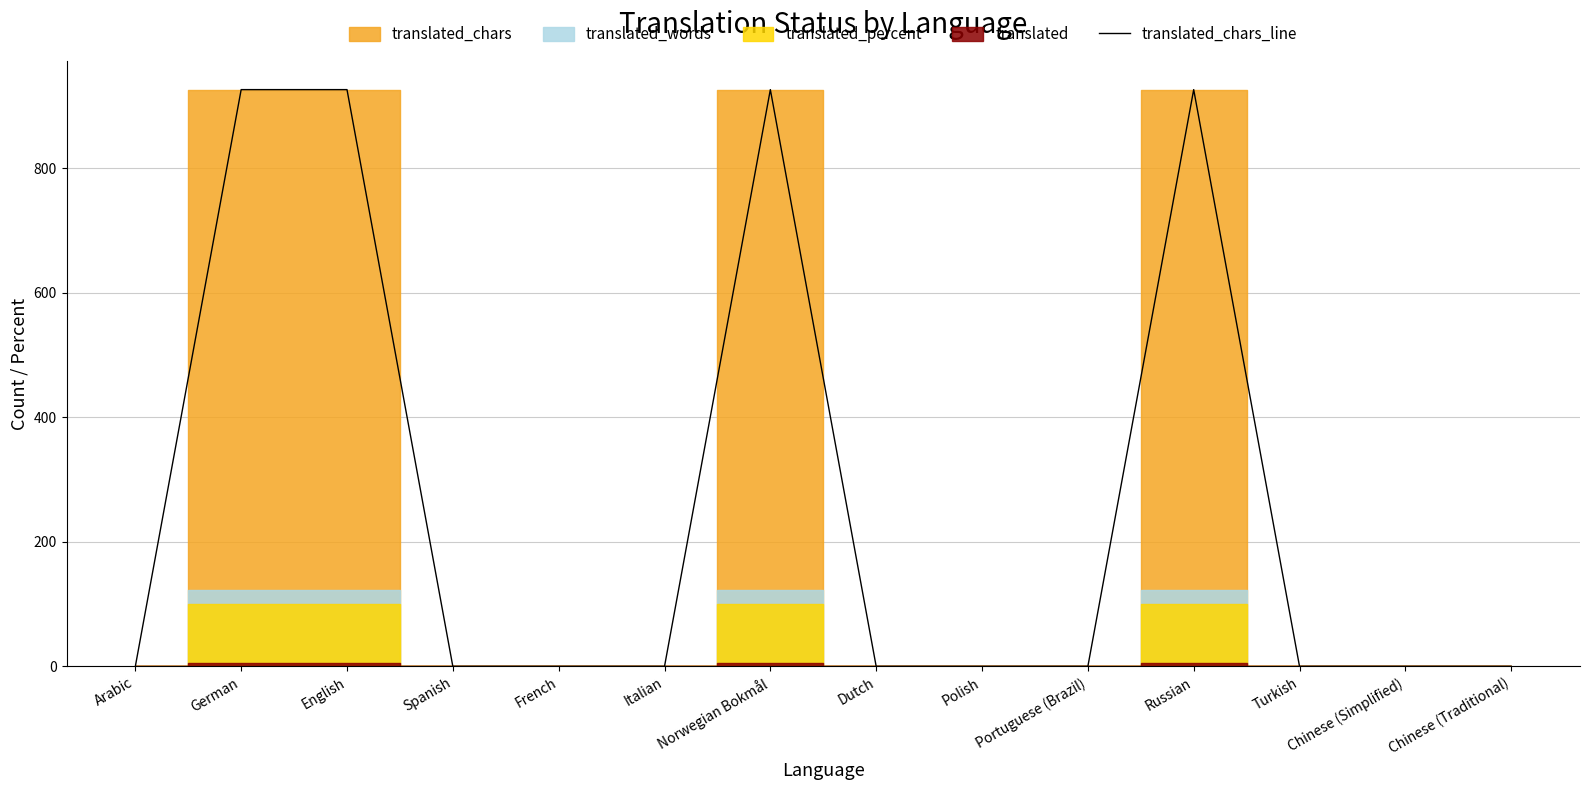

Rank the categories by value from lowest to highest.

Arabic, Spanish, French, Italian, Dutch, Polish, Portuguese (Brazil), Turkish, Chinese (Simplified), Chinese (Traditional), German, English, Norwegian Bokmål, Russian